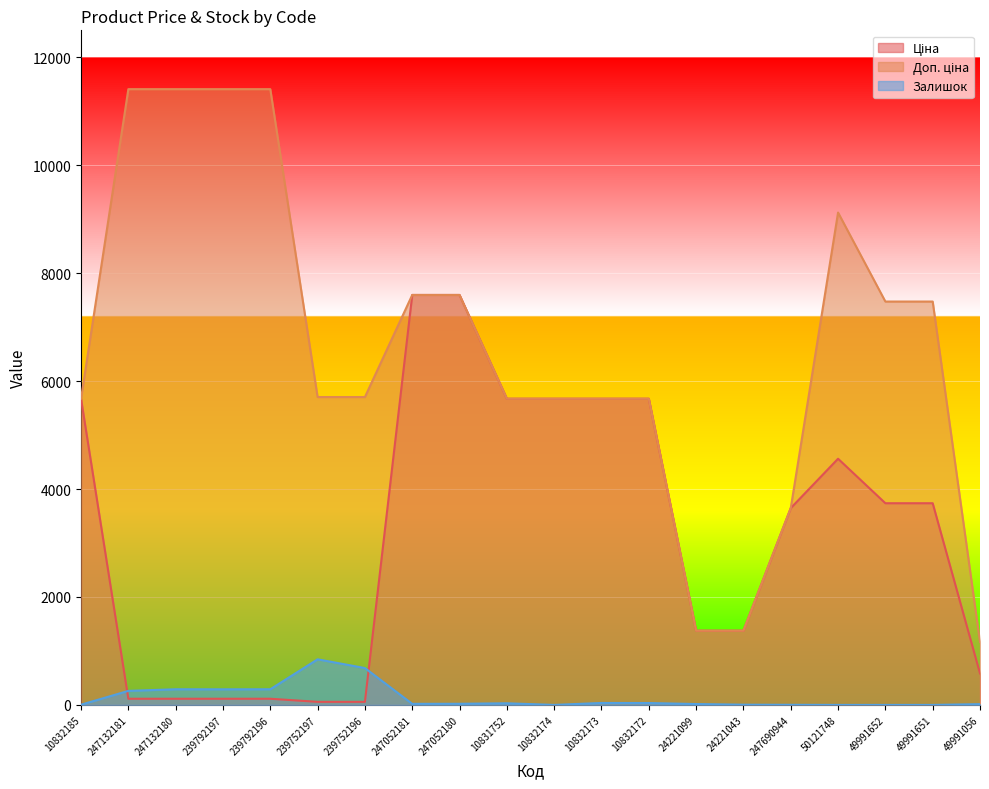

What is the label of the 17th point from the left?

50121748